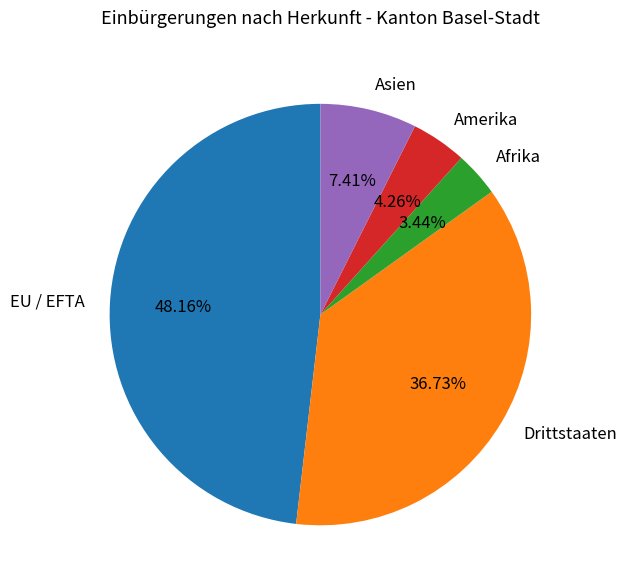

Combined, what portion of the pie is Afrika and Amerika?

7.7%